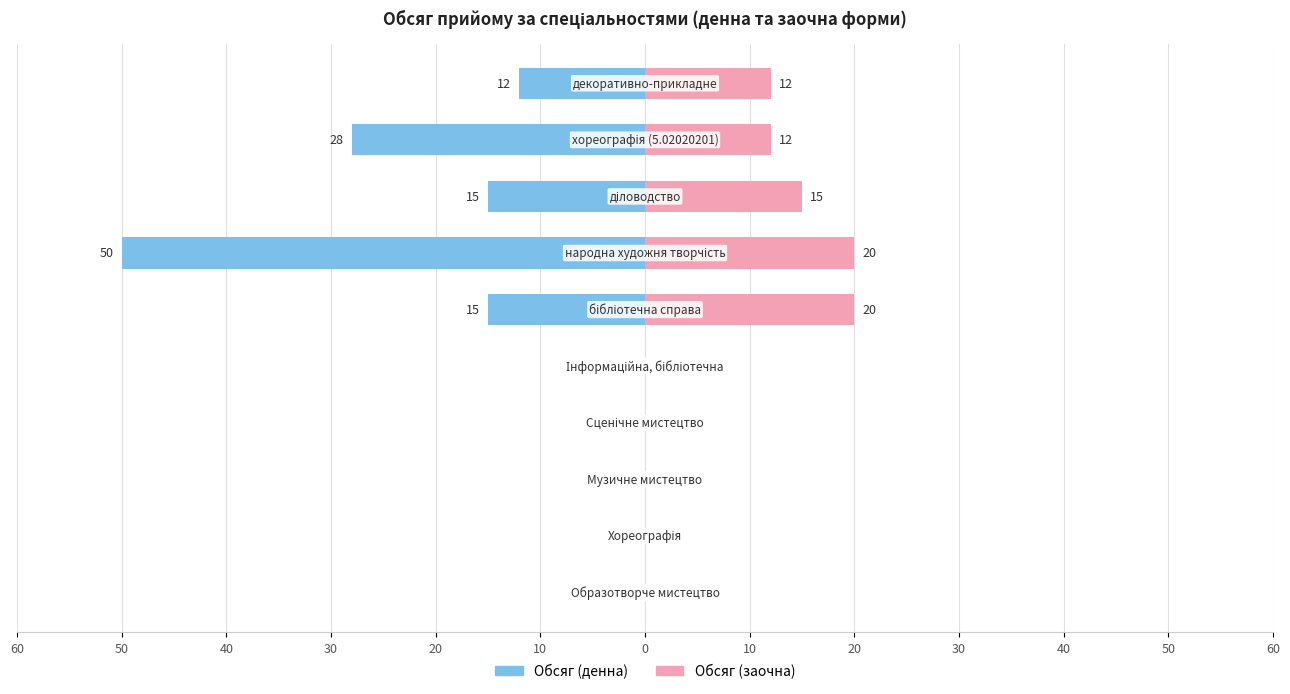

Is the value of Обсяг (денна) at 0 greater than the value of Обсяг (заочна) at 60?

No